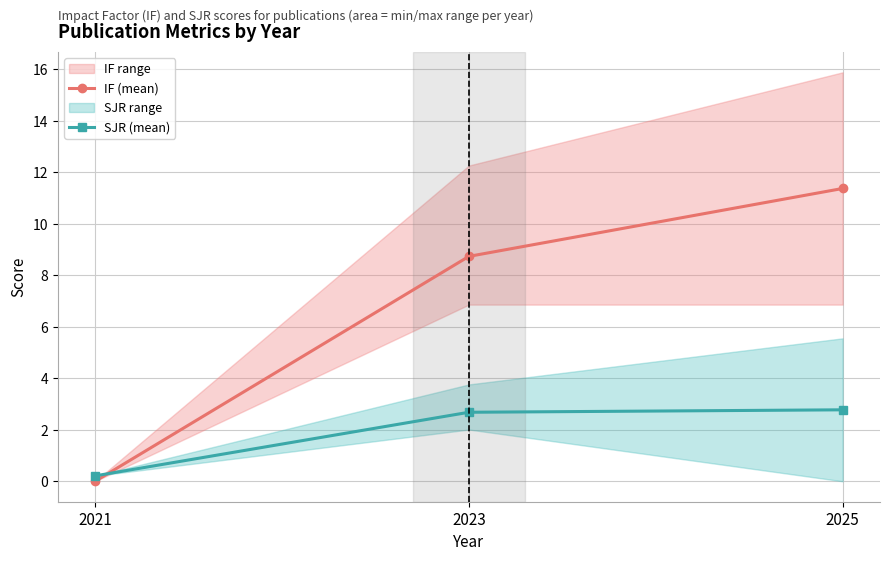

At which label is IF (mean) closest to 5?

2023